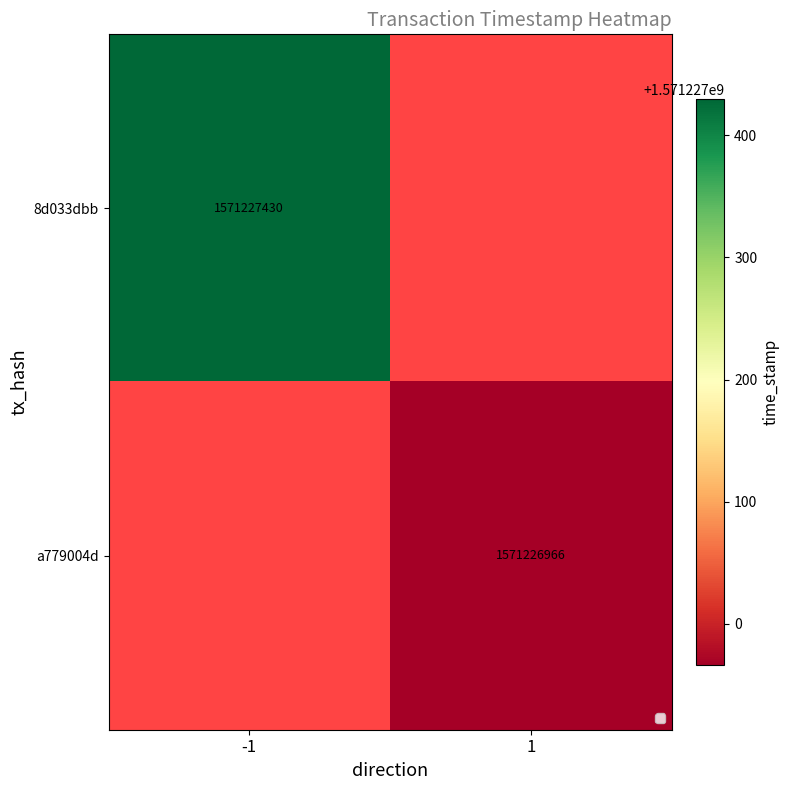

The a779004d series shows 2440359903 at 1. True or false?

False